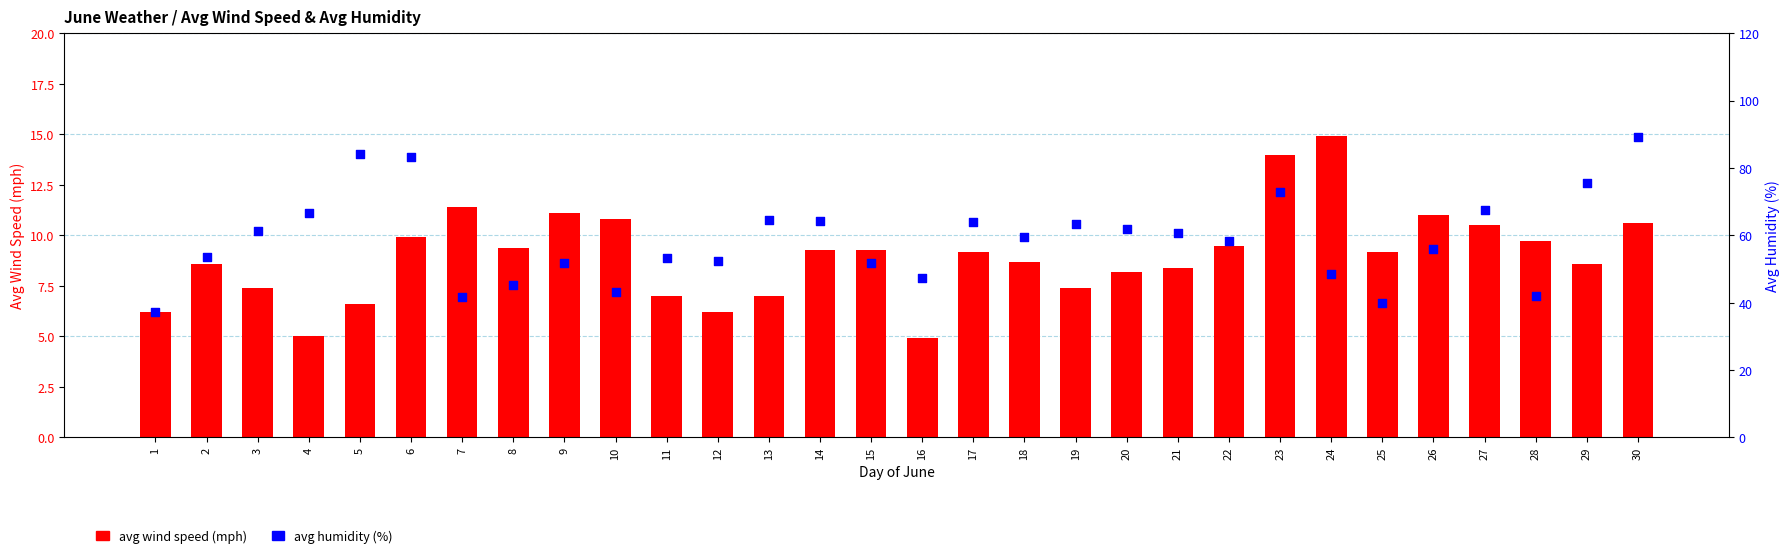

Which series contains the lowest Y value?

avg wind speed (mph)